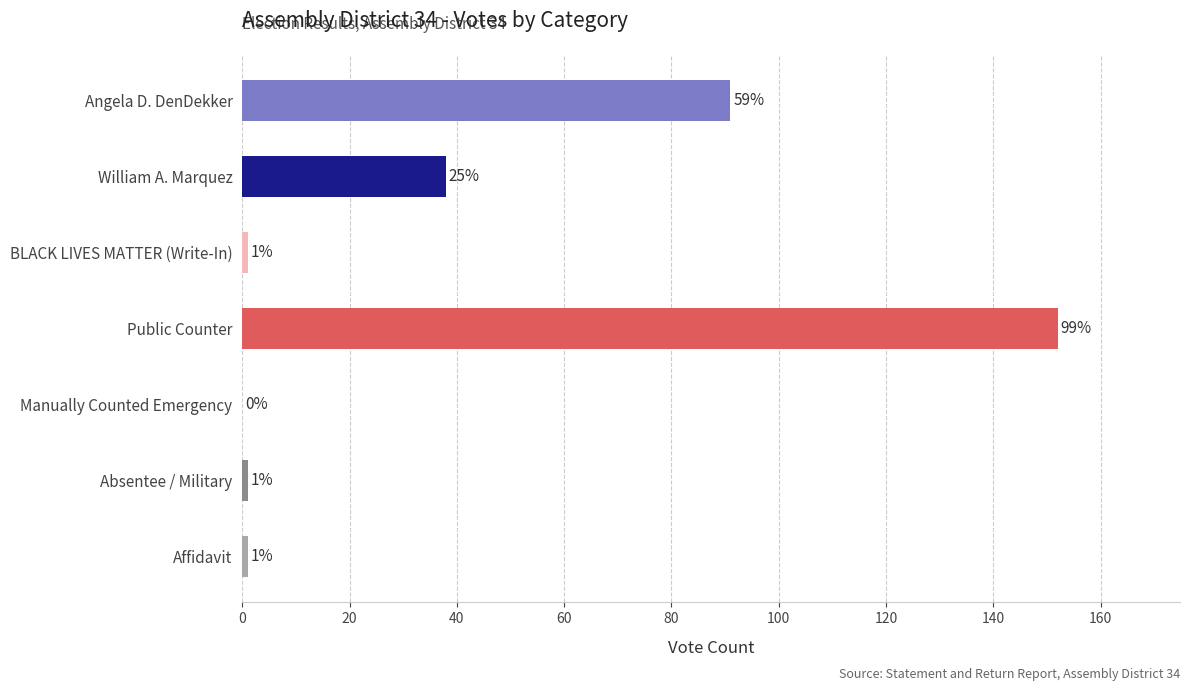

What is the maximum value shown in the chart?

152